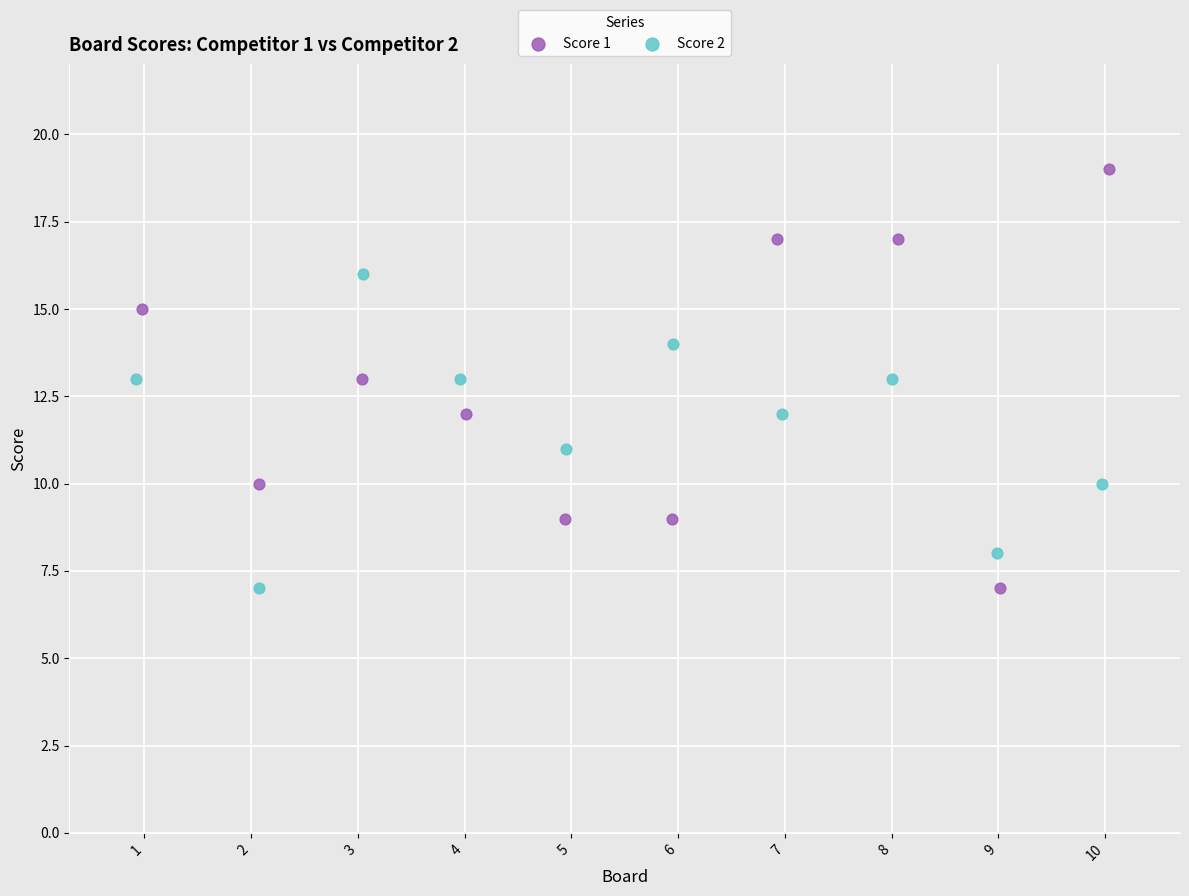

Which series has the widest spread of Y values?

Score 1